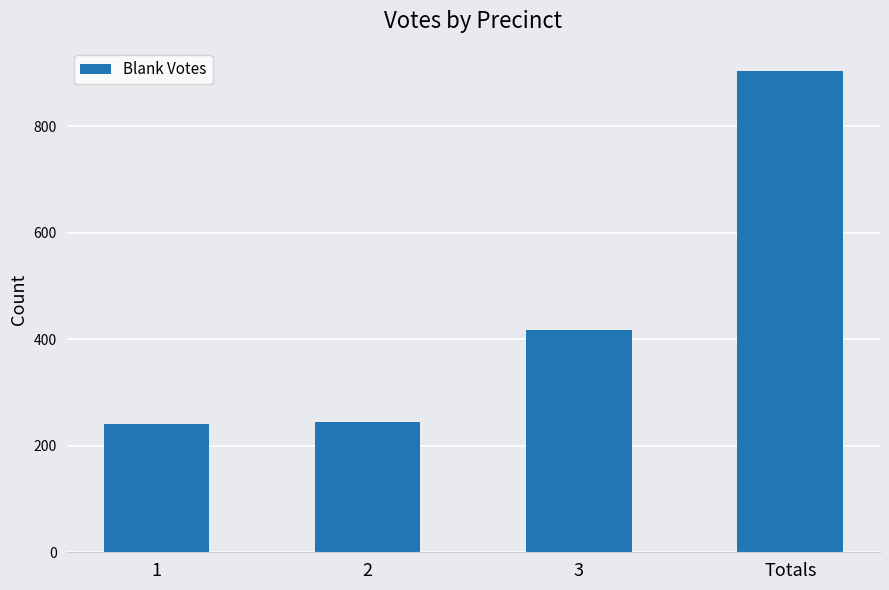

What is the greatest value displayed?

903